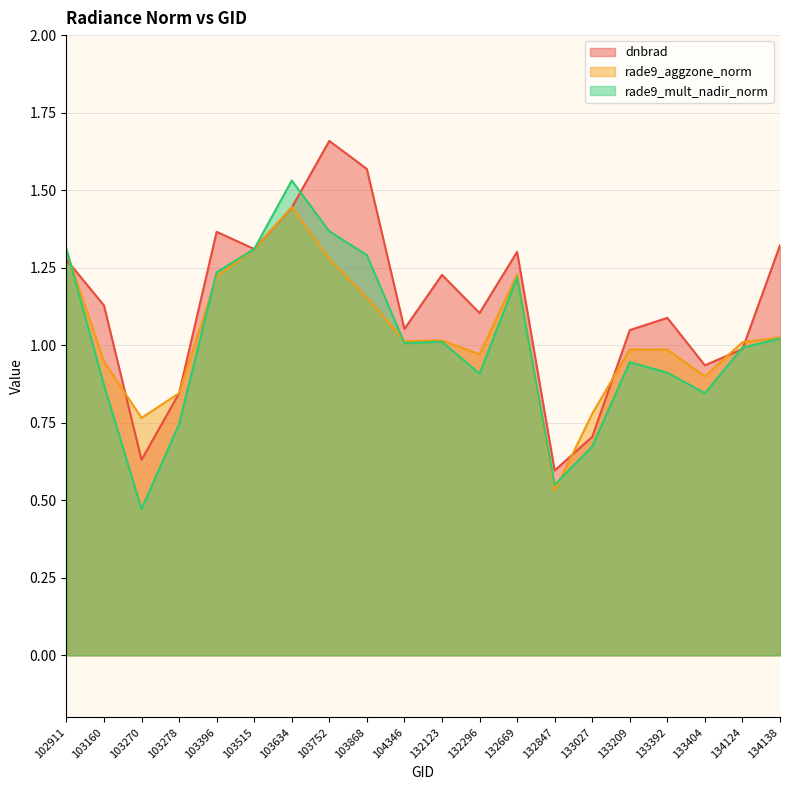

What is the difference between the second highest and minimum values in the rade9_aggzone_norm series?

0.8